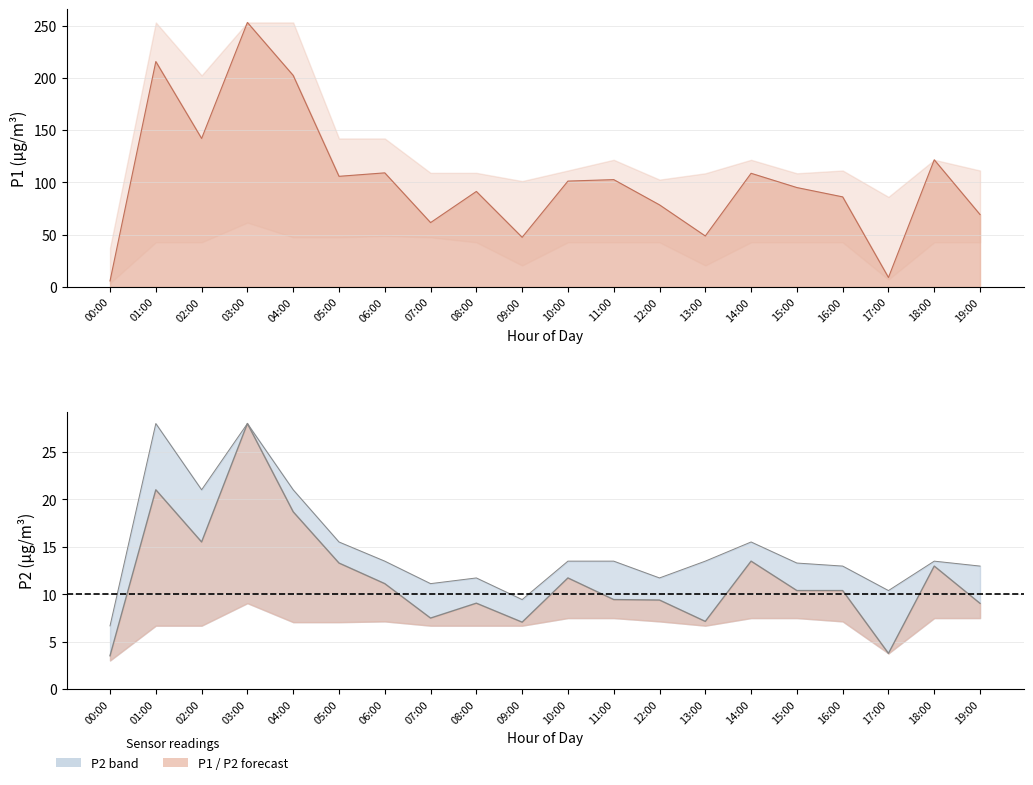

At how many categories does at least one series exceed 206?

2